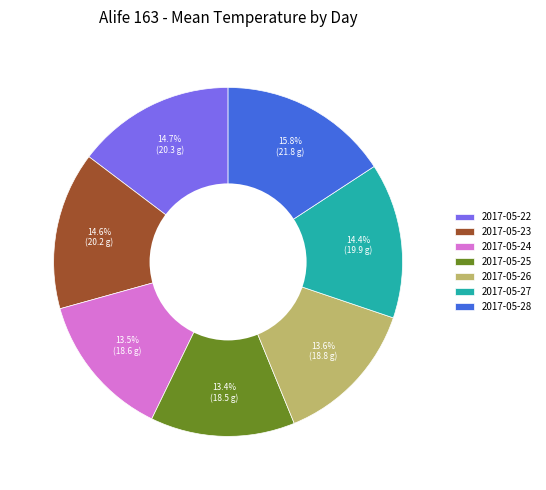

The 2017-05-28 slice represents 11% of the pie. True or false?

False